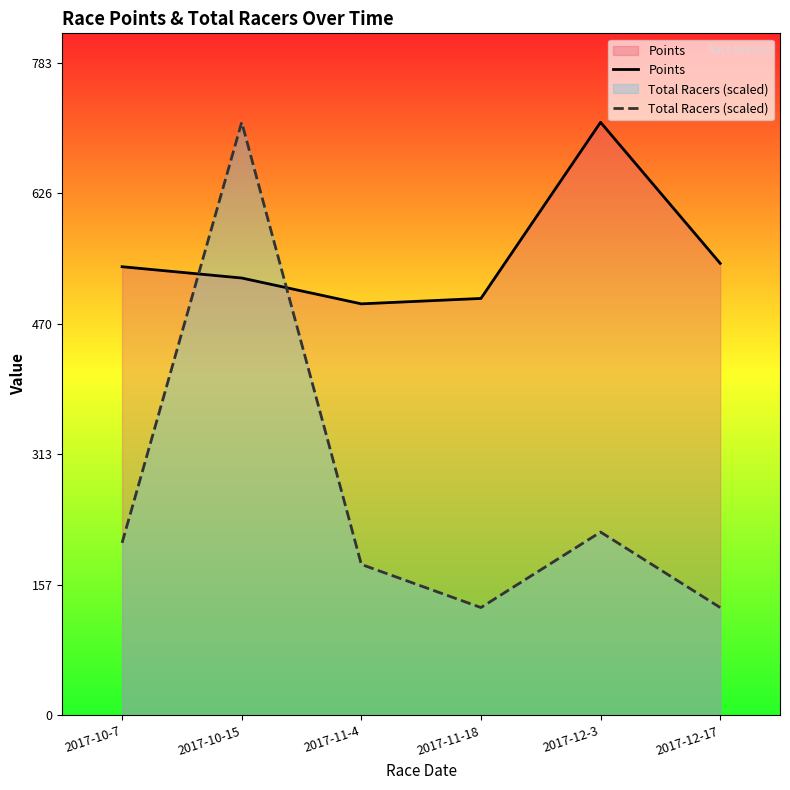

List the labels in order of Points value, smallest first.

2017-11-4, 2017-11-18, 2017-10-15, 2017-10-7, 2017-12-17, 2017-12-3